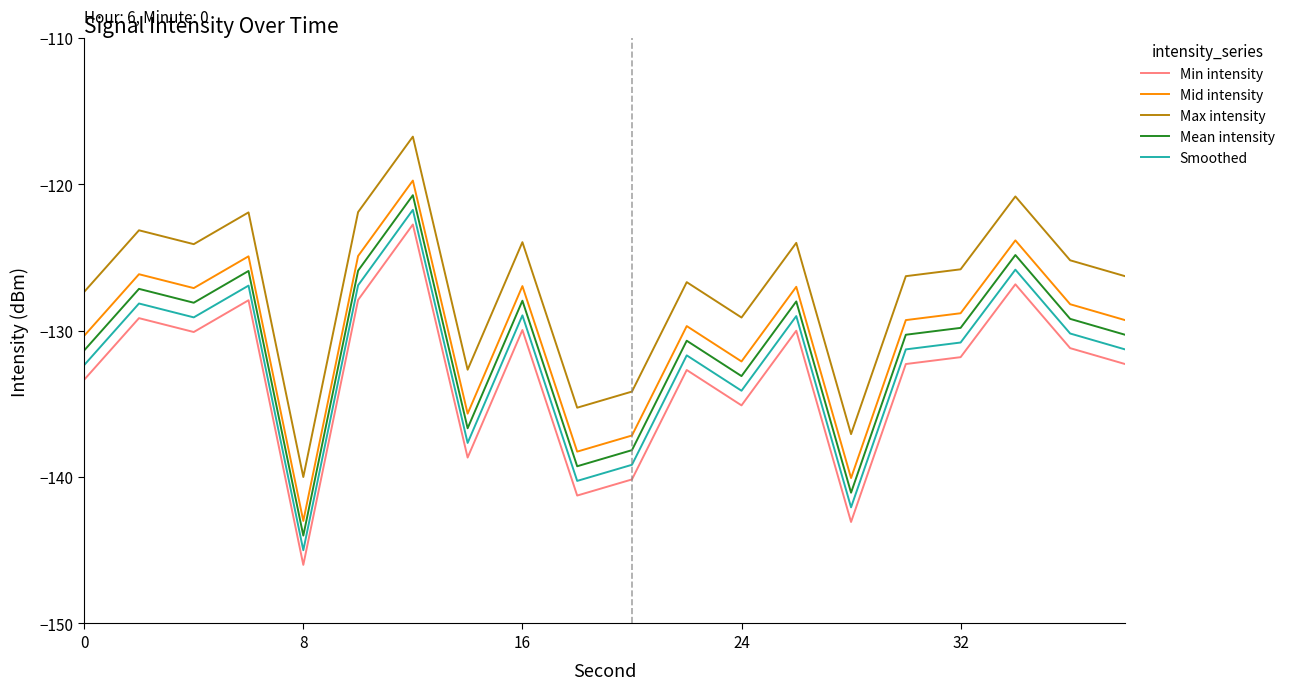

How many lines are shown in the chart?

5